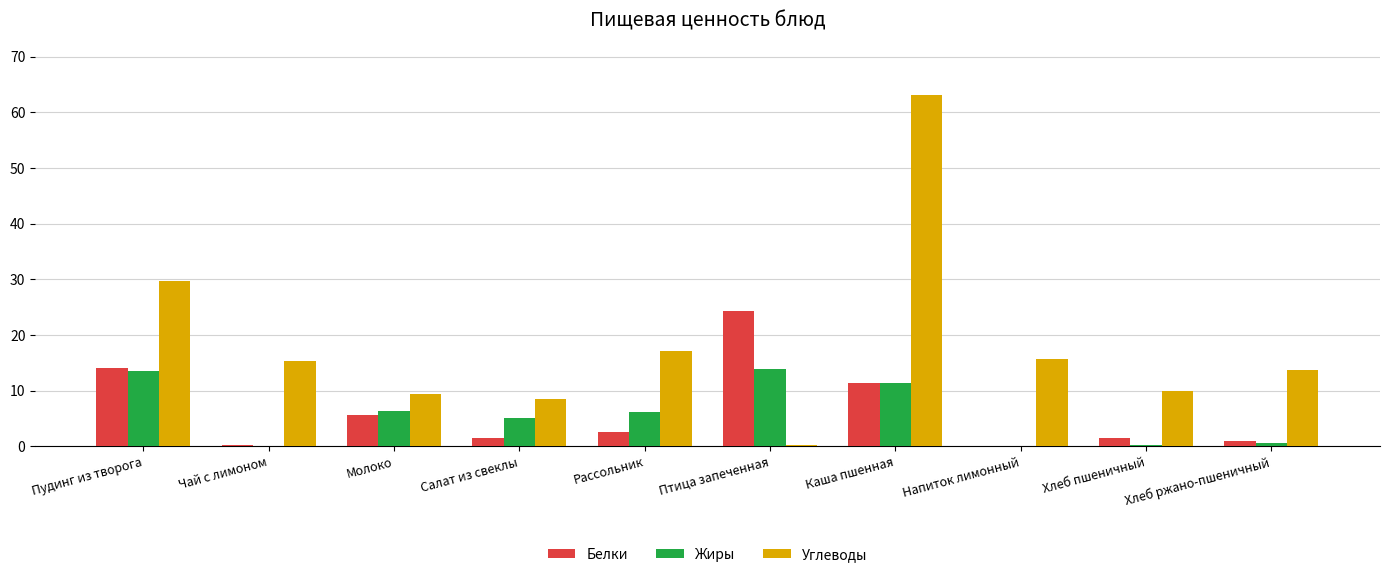

True or false: Жиры has a value of 3.5 at Молоко.

False